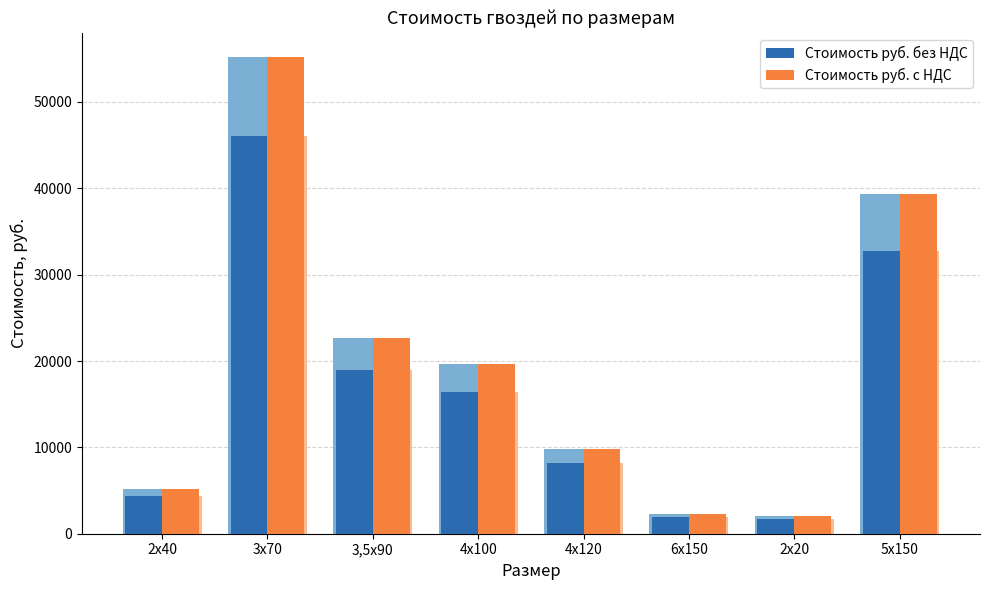

Read the Стоимость руб. без НДС value at 3х70.

46040.0